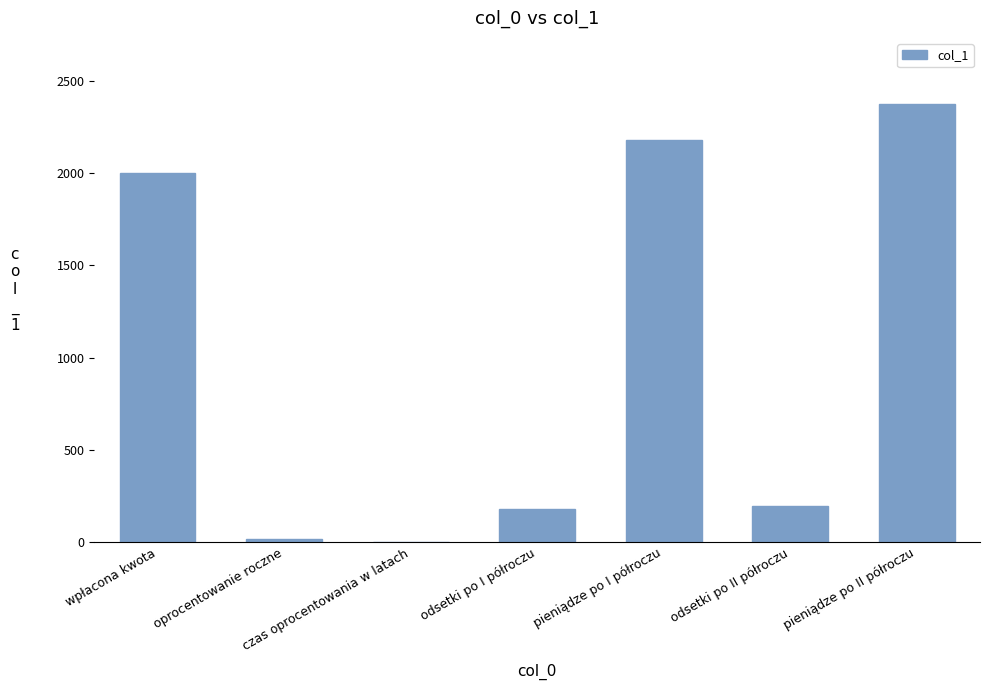

What is the change in value from wpłacona kwota to odsetki po I półroczu?

-1820.0